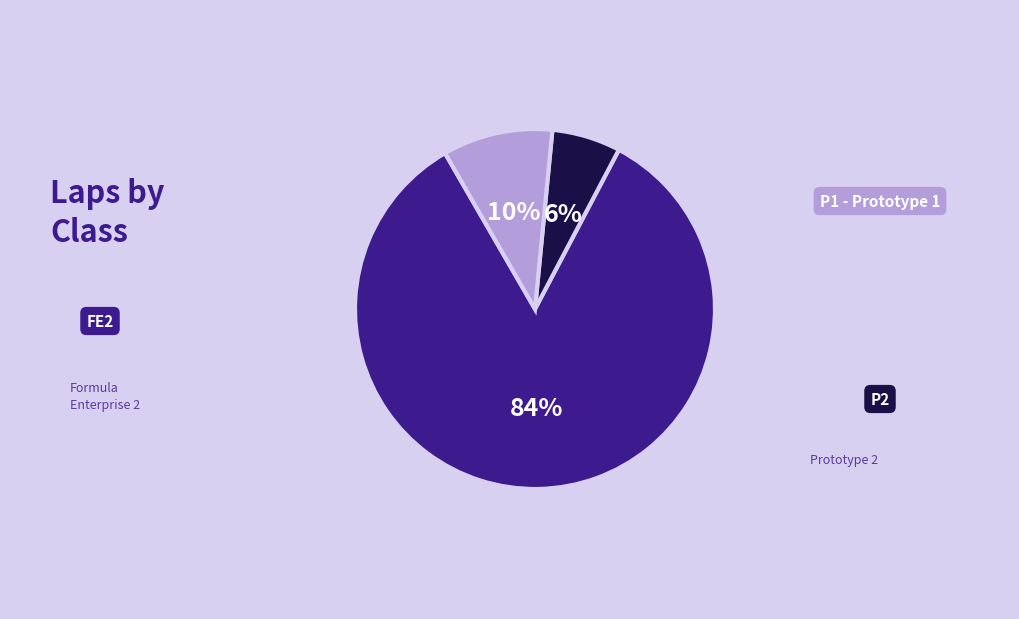

To the nearest percent, what is the average slice percentage?

33%